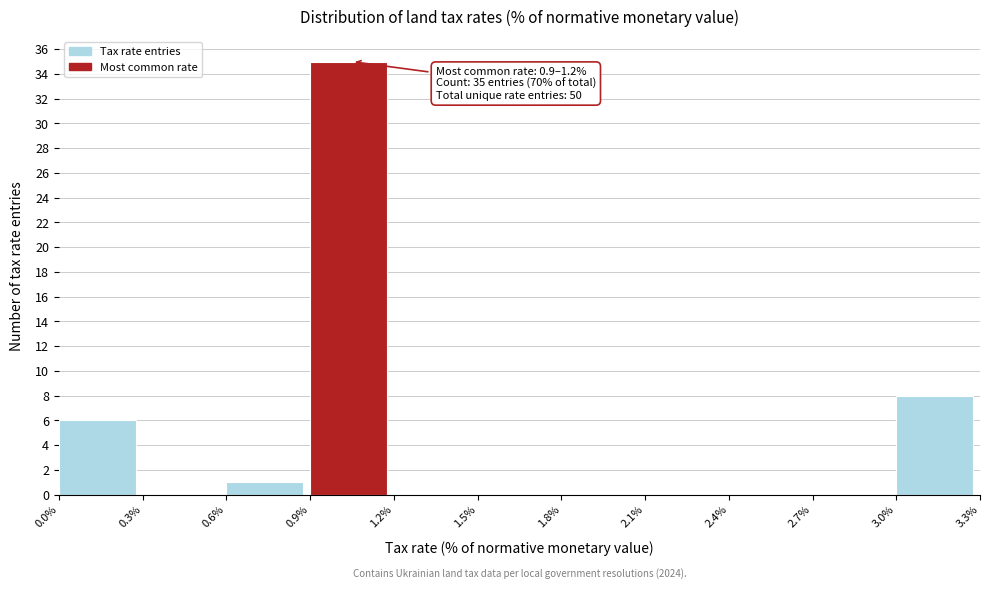

Over which range of the x-axis is the bar tallest?

0.9% to 1.2%